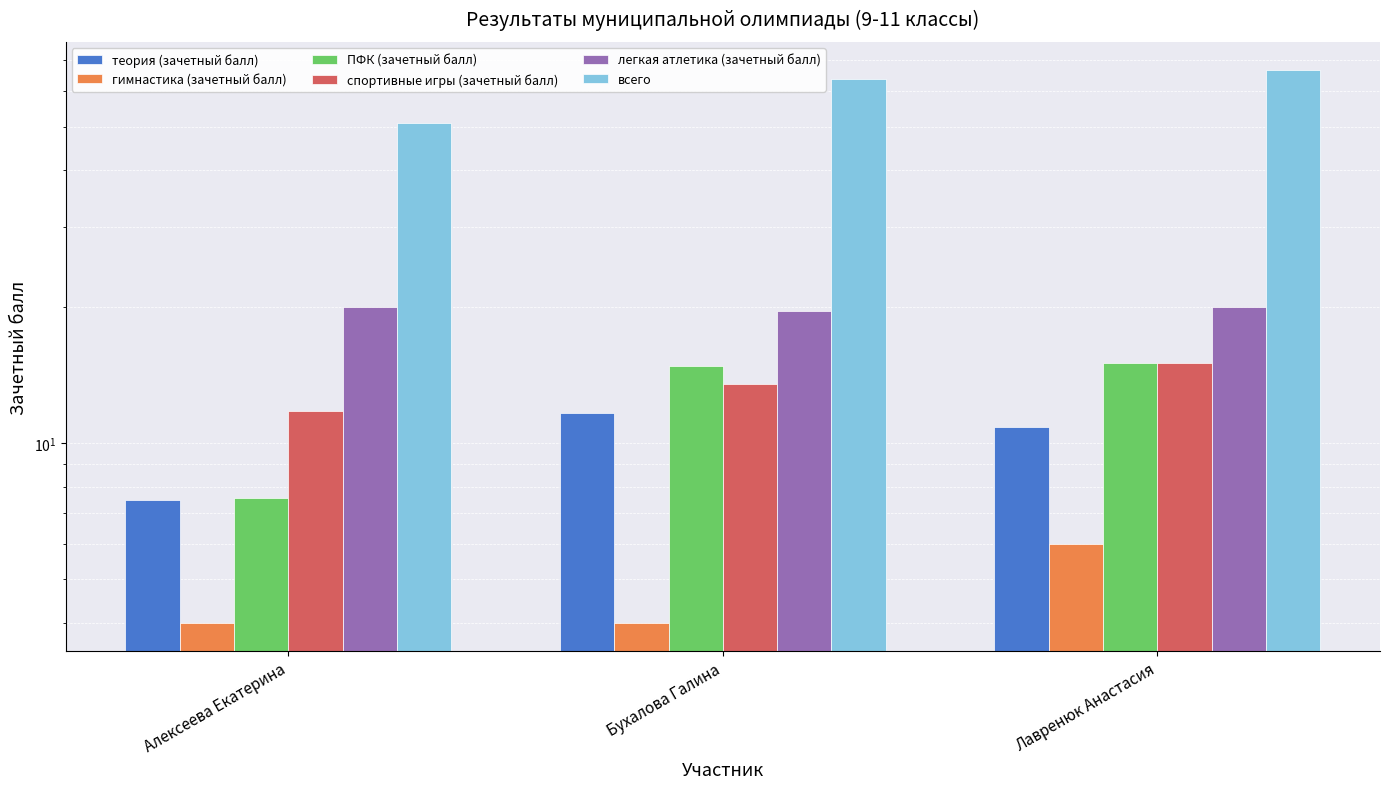

What is the minimum value for теория (зачетный балл)?

7.5